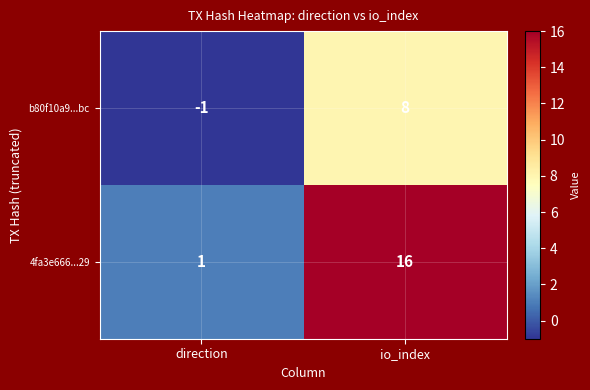

List the series in order of their peak value, highest first.

4fa3e666...29, b80f10a9...bc